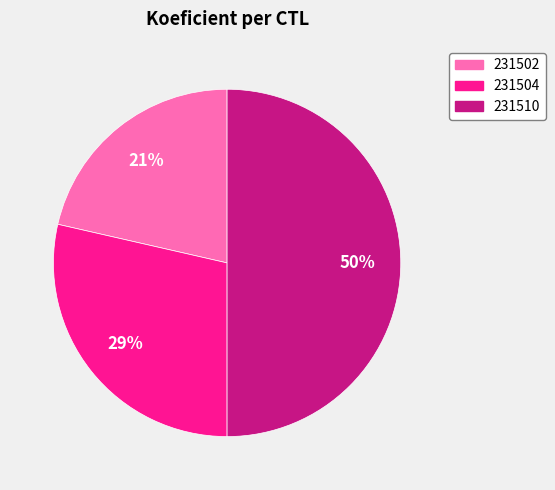

Is 231502 the majority of the pie?

No